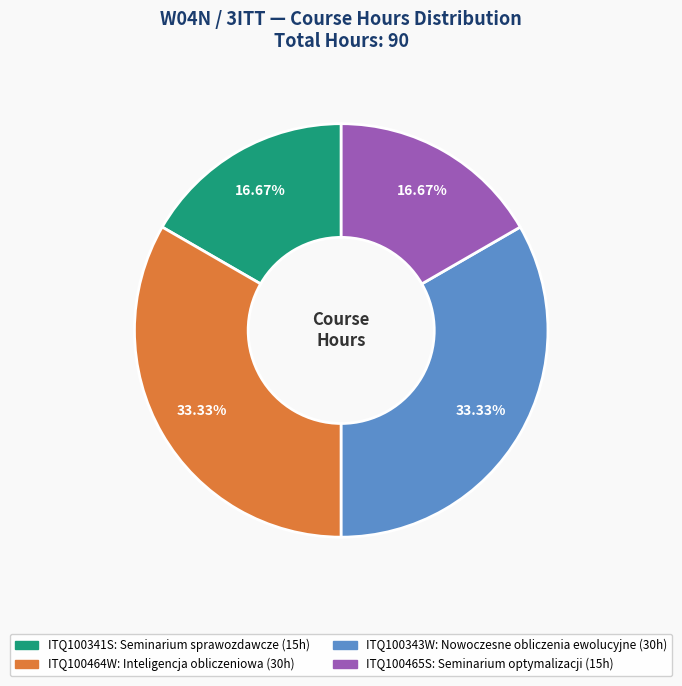

What percentage is NOT represented by ITQ100341S?

83.3%